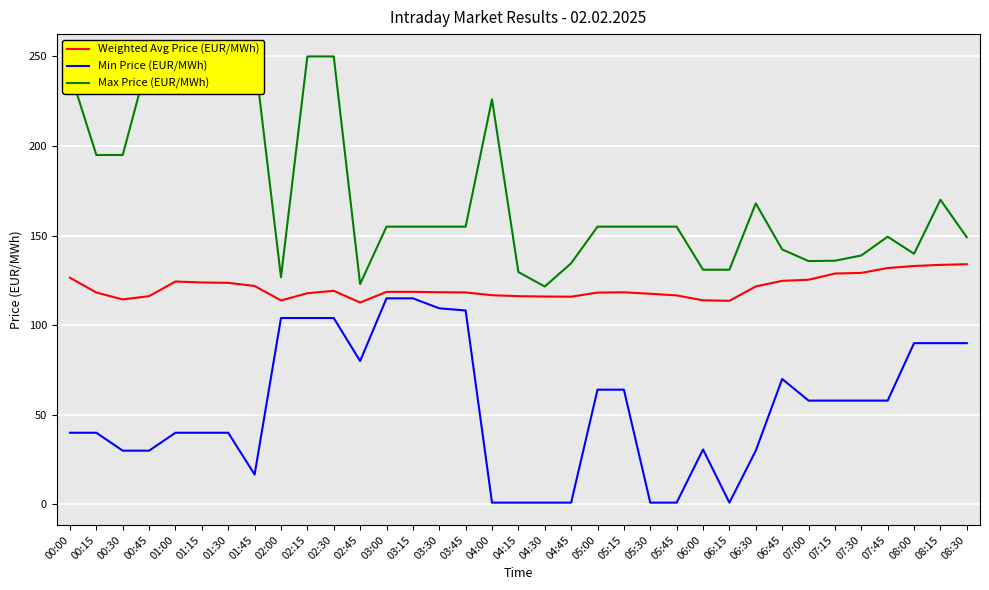

What is the label of the 16th point from the left?

03:45